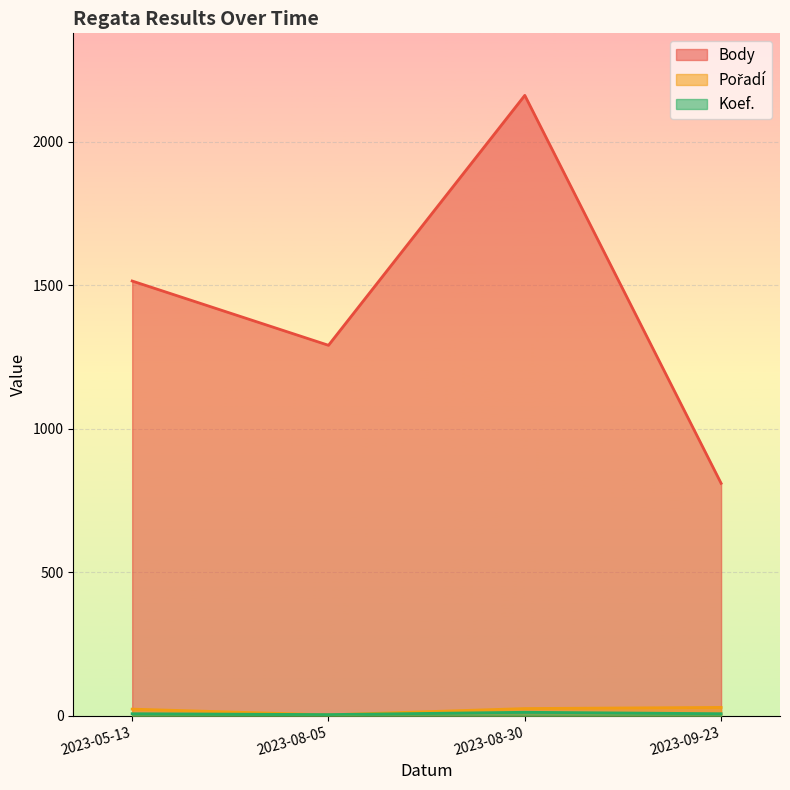

What is the sum of the Koef. values at 2023-05-13 and 2023-08-05?

11